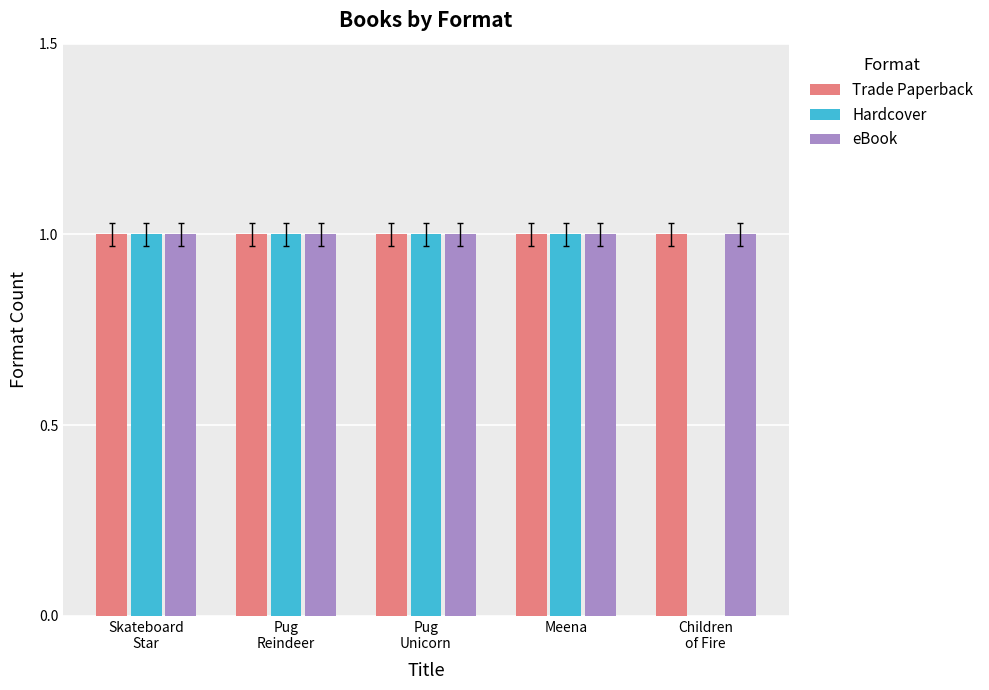

Are the bars grouped side by side (vs. stacked)?

Yes